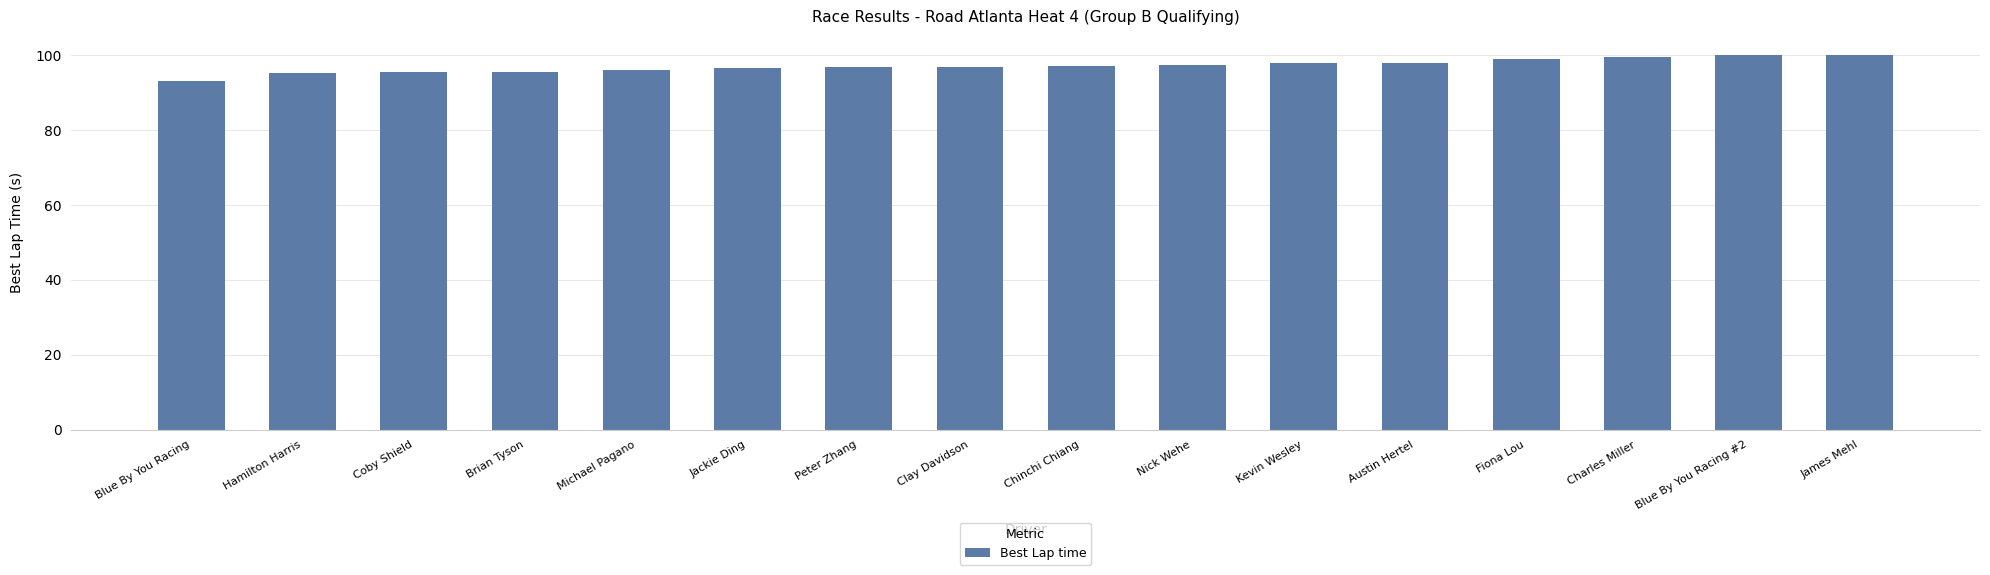

What position from the left is Hamilton Harris?

2